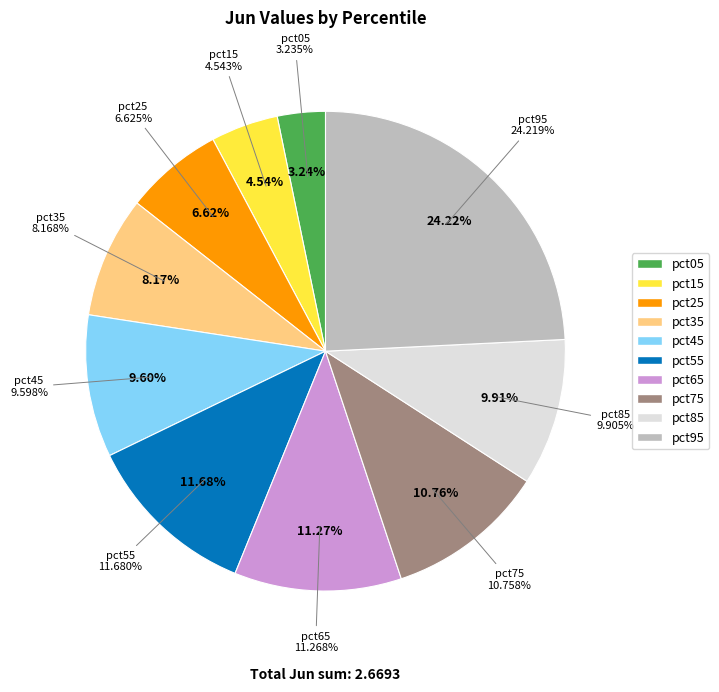

How many slices are in this pie chart?

10